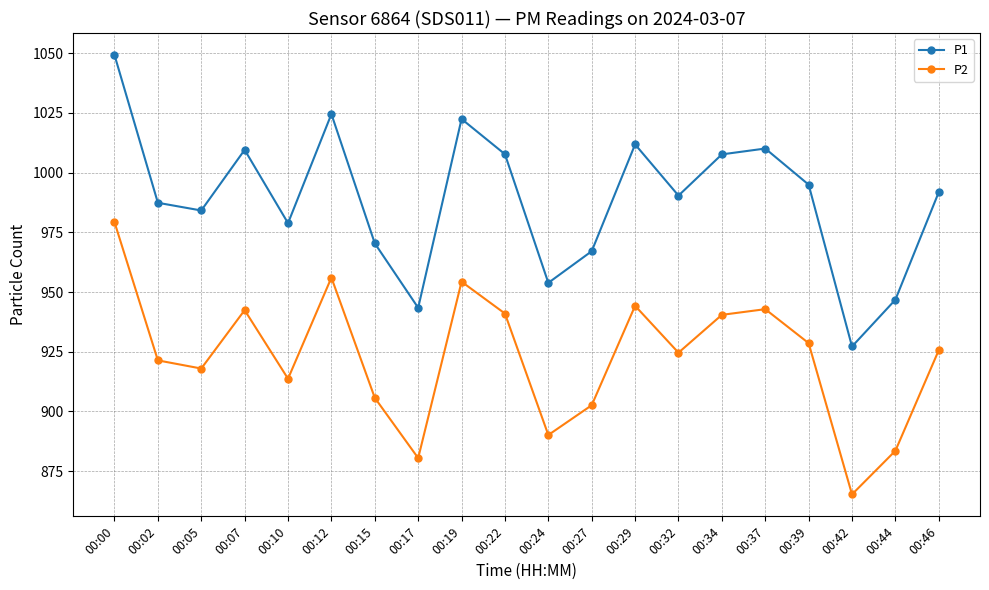

What is the approximate value of P1 at 00:29?

1011.8